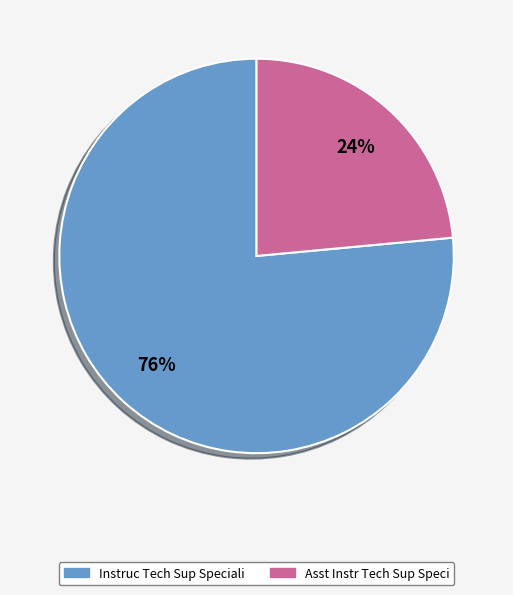

To the nearest percent, what portion does Instruc Tech Sup Speciali represent?

76%